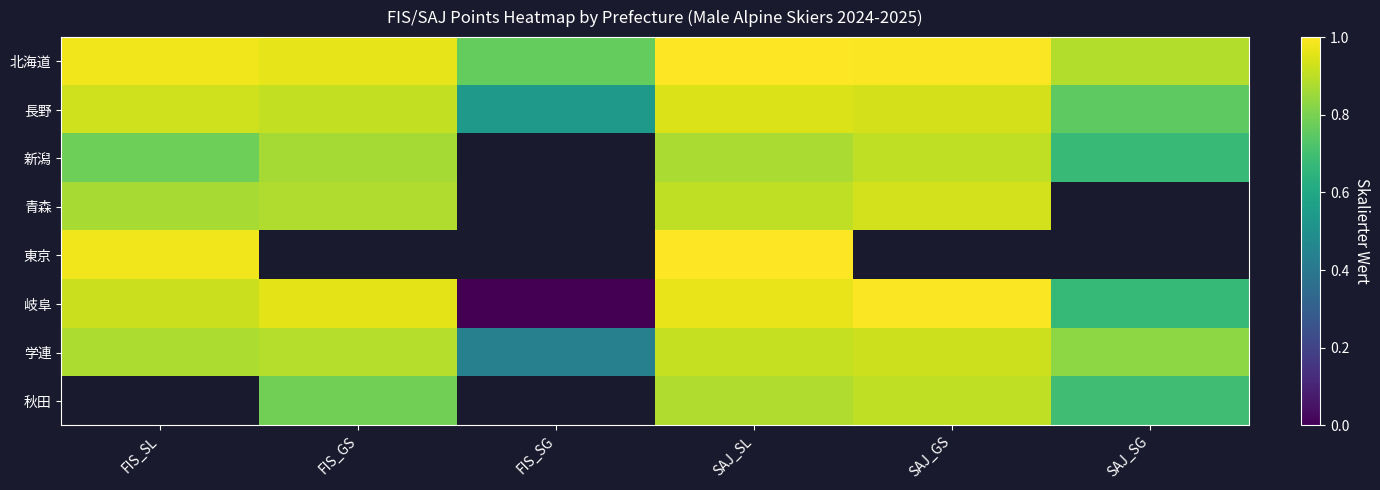

True or false: 北海道 has a value of 1.0 at SAJ_SL.

True